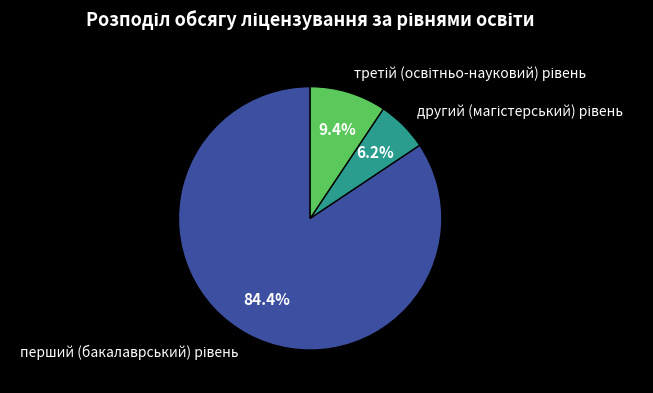

Is there a majority slice in this chart?

Yes